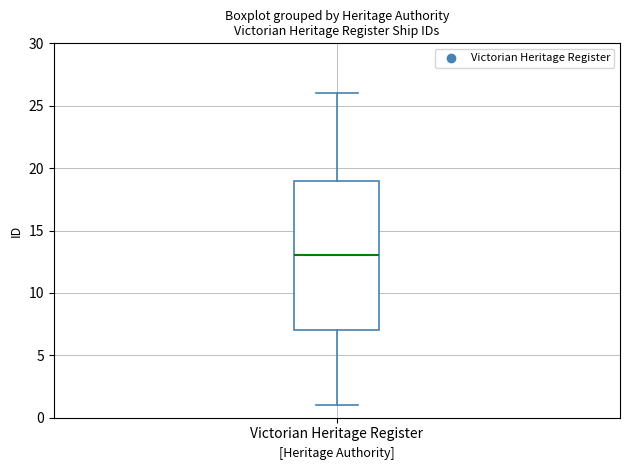

Where does the upper whisker of the box for Victorian Heritage Register end on the y-axis? The values are not printed on the chart, so give them approximately, as read against the axis.

26